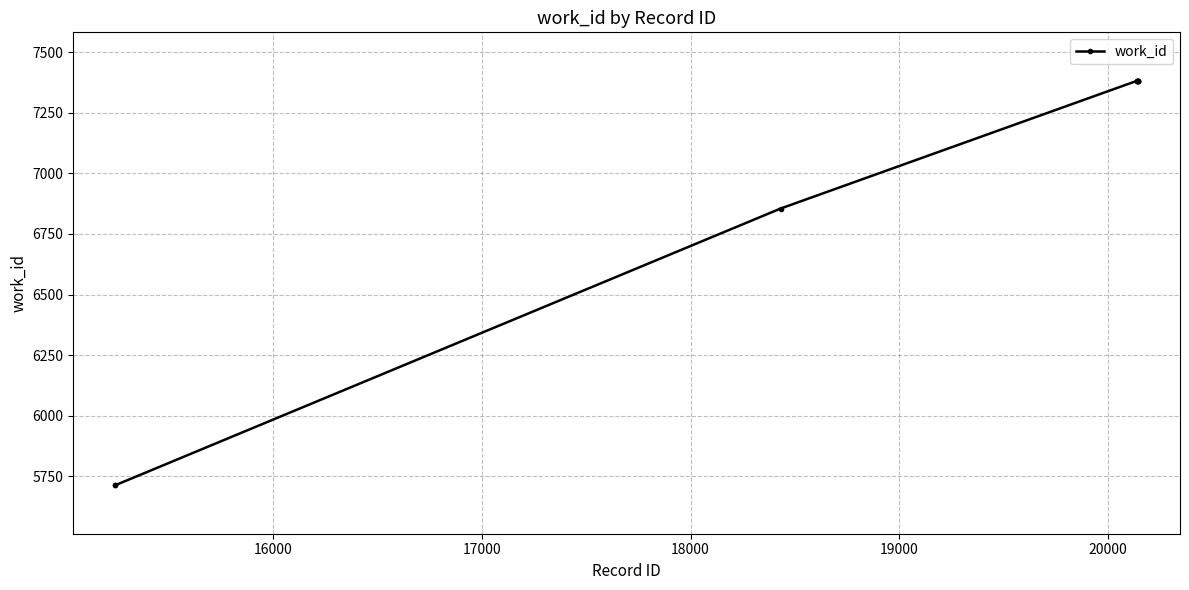

What is the sum of all values?

69955